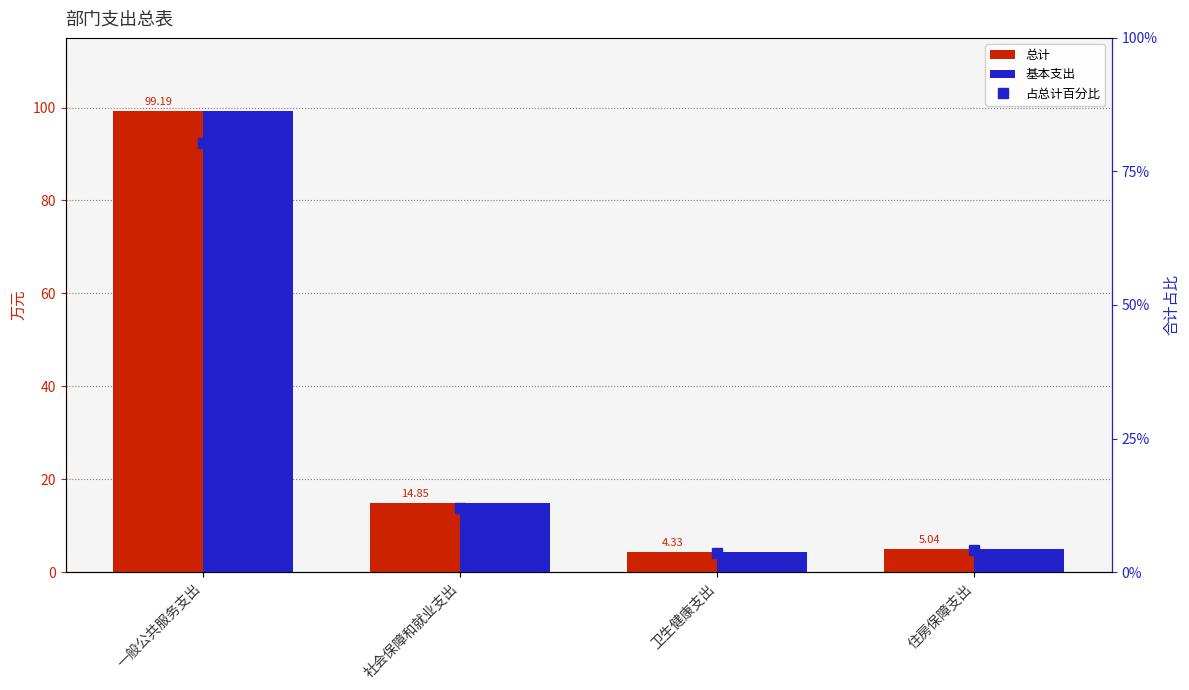

What is the value of the 基本支出 bar at the 3rd from the left?

4.3